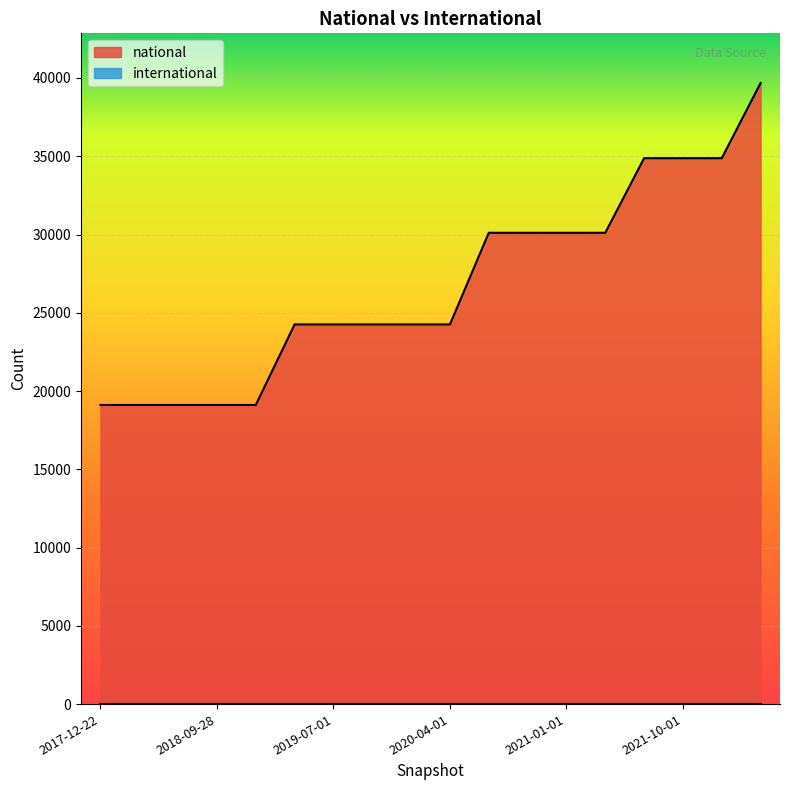

Is it true that the value at 2022-01-01 is 34876?

True